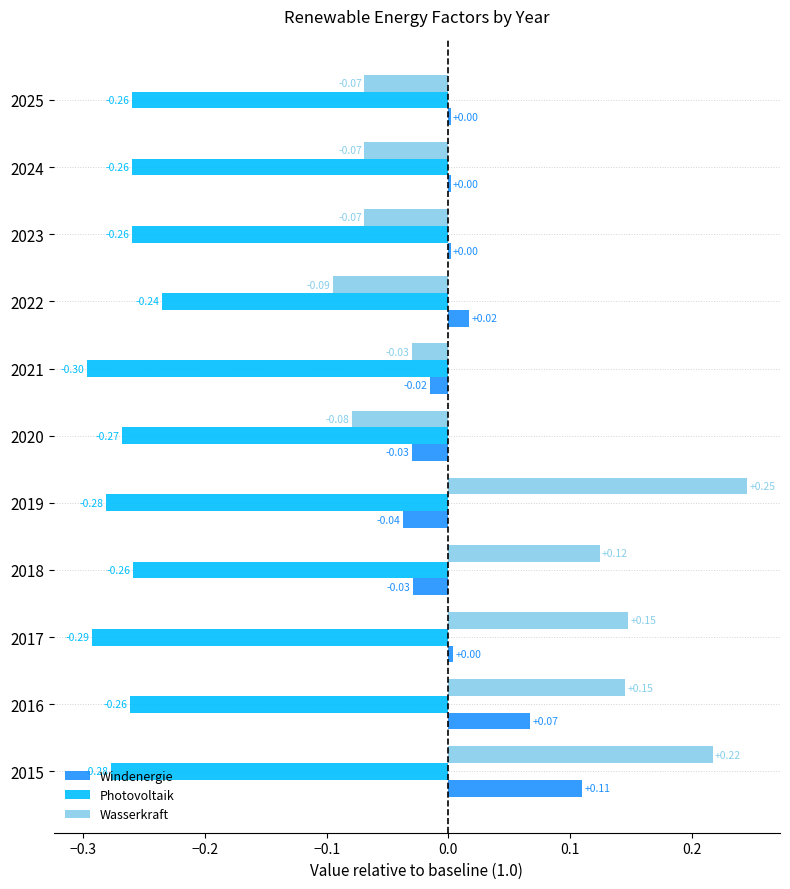

What is the sum of the Photovoltaik values at 2016 and 2021?

-0.6